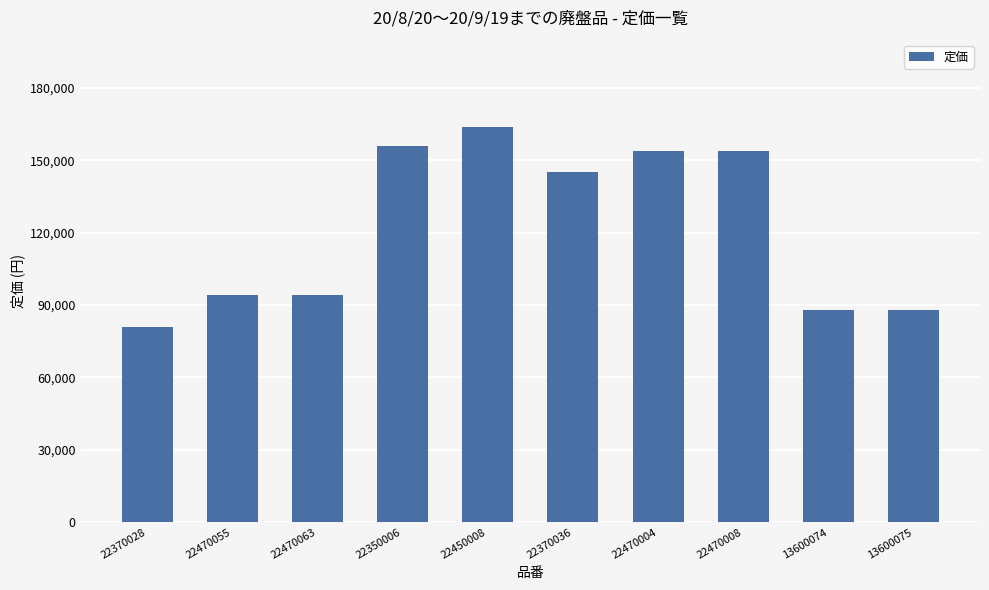

At which label is the value closest to 122500?

22370036